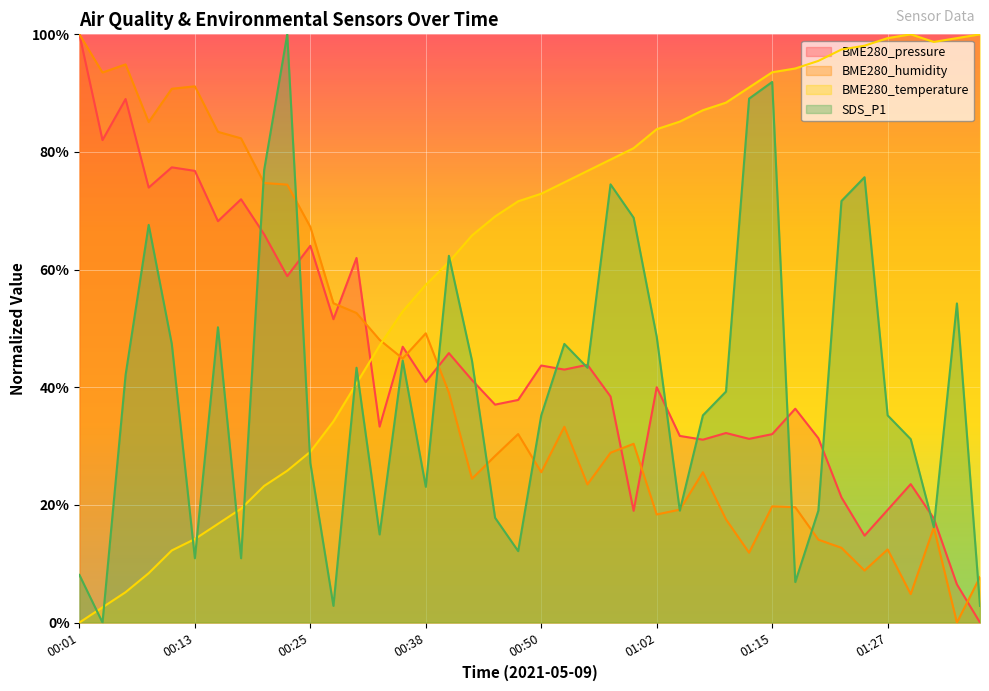

What is the label of the 5th point from the left?

00:11